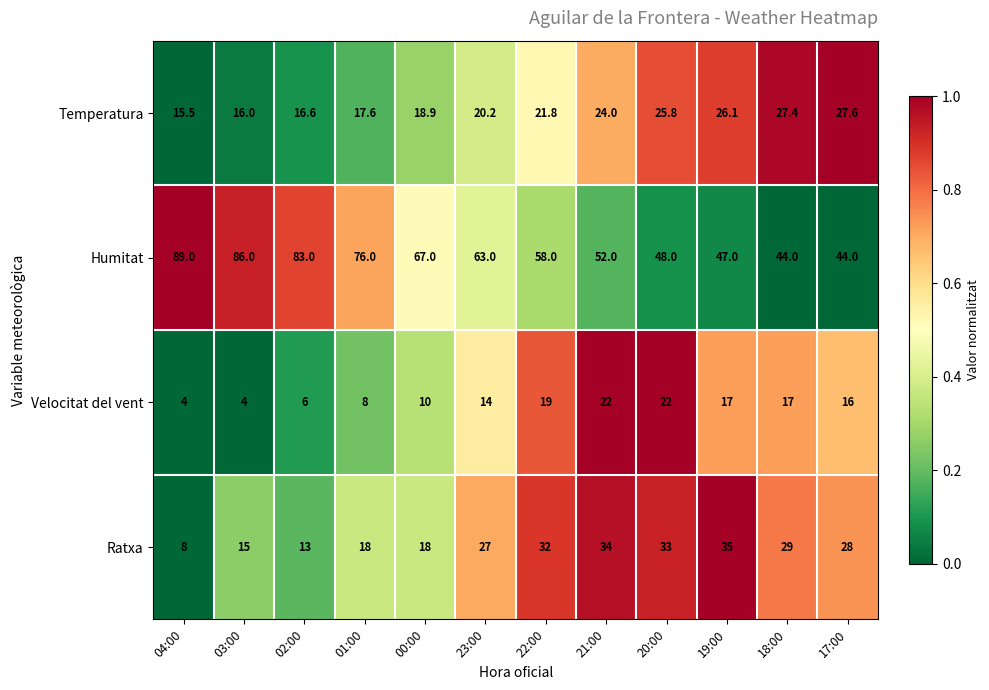

The value of Ratxa at 04:00 is 8.0. True or false?

True